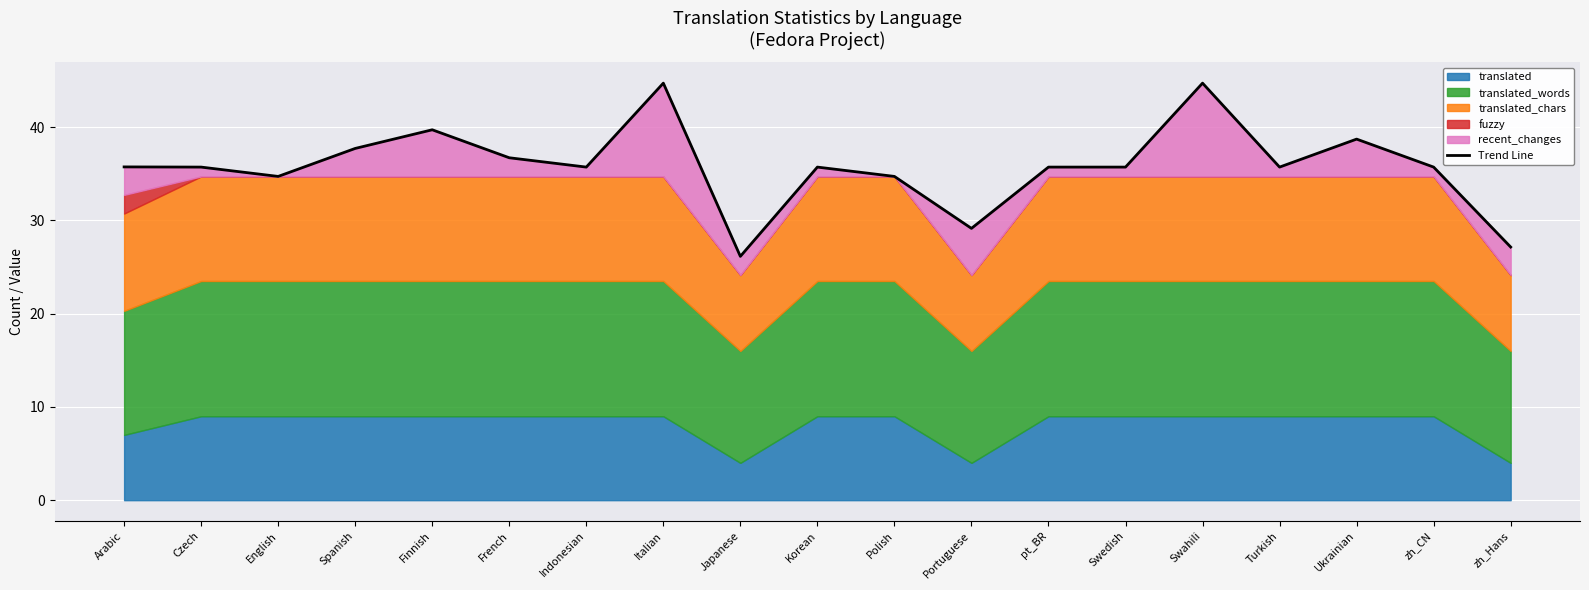

Is it true that the value at pt_BR is 55.9?

False